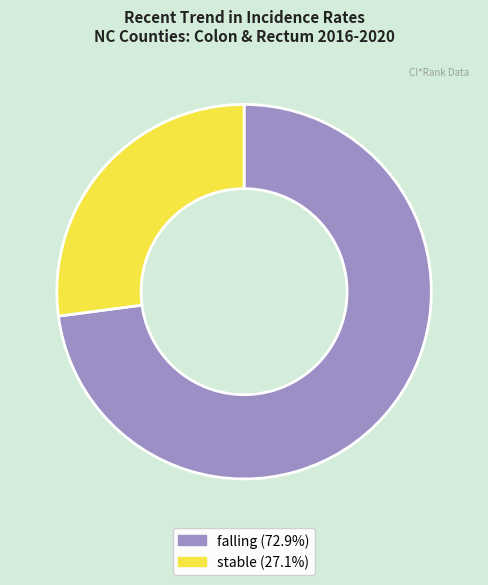

Is there a majority slice in this chart?

Yes